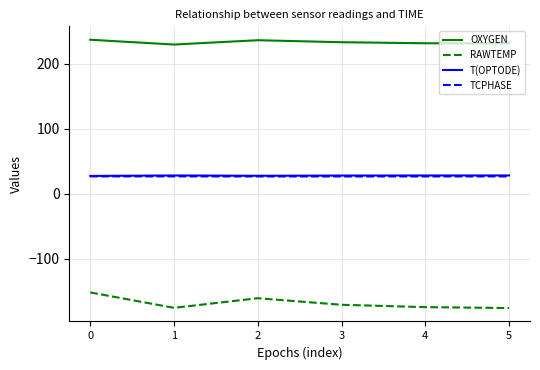

True or false: T(OPTODE) has more than 2 points higher than both neighbors.

False